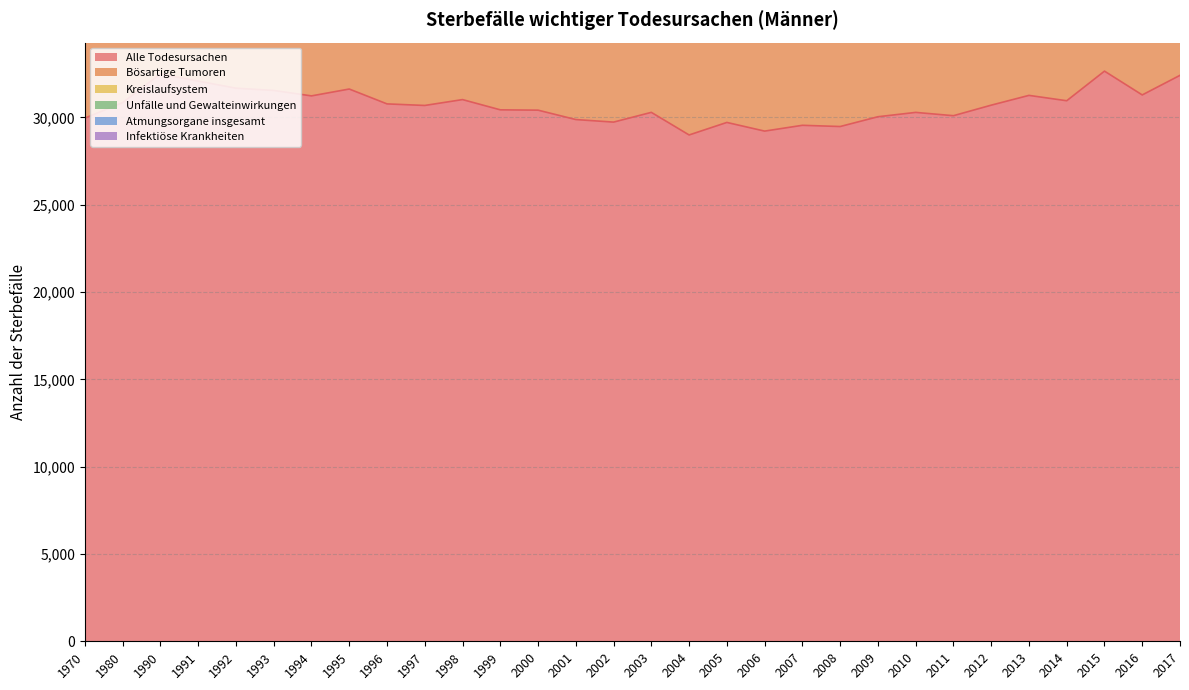

List the labels in order of Kreislaufsystem value, smallest first.

2016, 2011, 2014, 2017, 2015, 2013, 2012, 2008, 2009, 2004, 2010, 2007, 2006, 2005, 2002, 2003, 2001, 2000, 1999, 1996, 1998, 1997, 1994, 1995, 1970, 1992, 1993, 1991, 1990, 1980